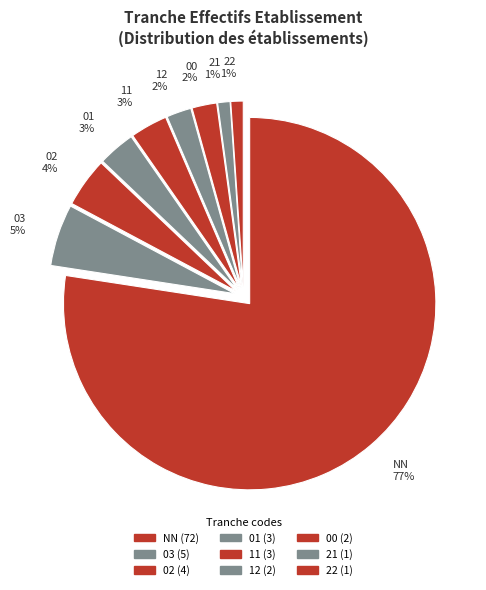

Which category has the biggest portion of the pie?

NN